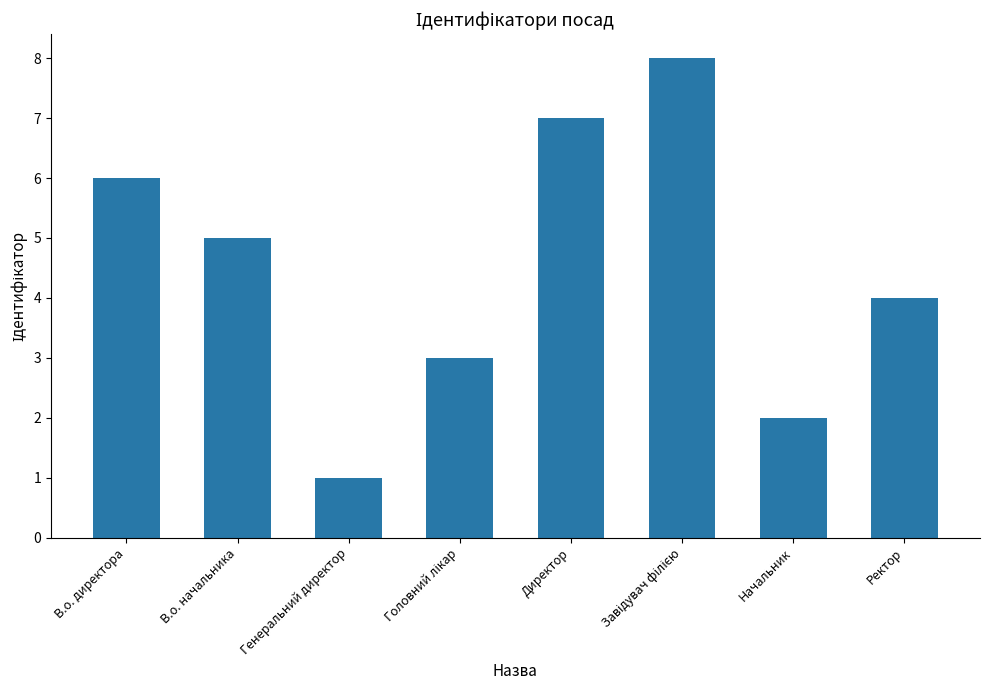

How many values are between 3 and 7?

5